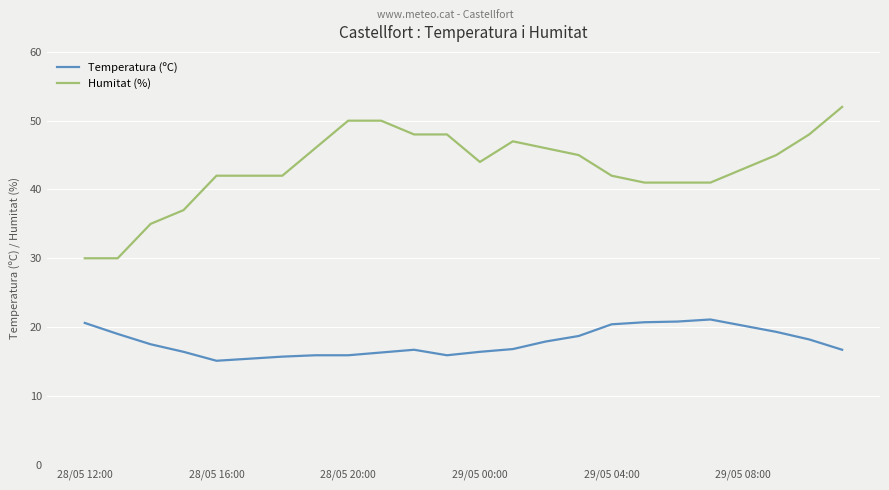

What is the maximum value for Temperatura (ºC)?

21.1